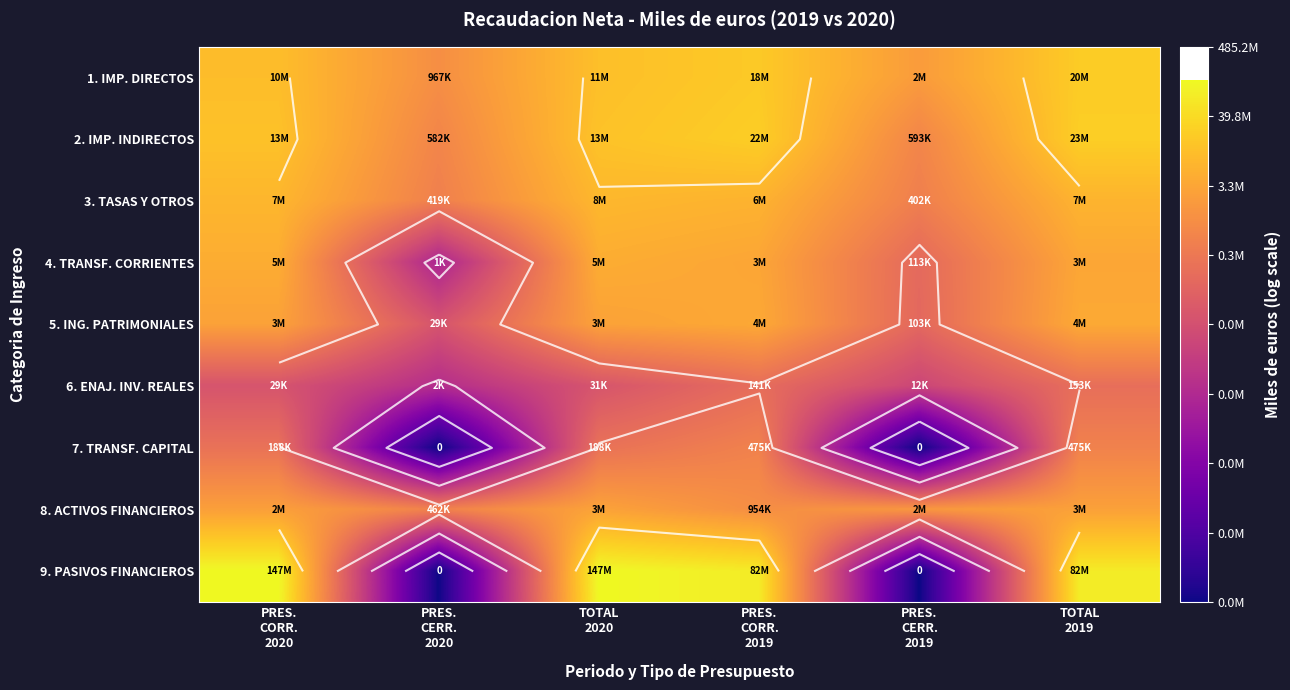

What is the difference between the 3. TASAS Y OTROS values at TOTAL 2019 and PRES. CORR. 2019?

0.1